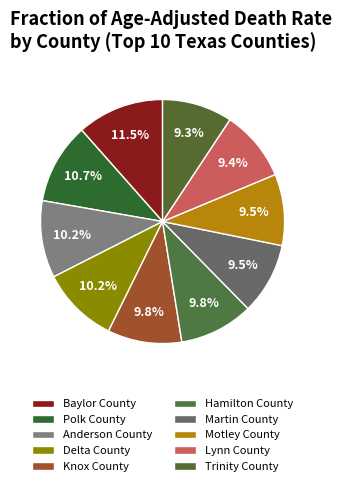

Is there any slice that represents more than half of the pie?

No